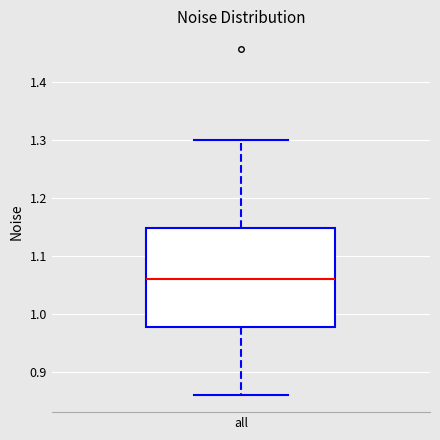

Transcribe this box plot: give where the median line is, the range the box spans, and where the two whiskers end, as read against the y-axis. The values are not printed on the chart, so give them approximately, as read against the axis.

median 1.06, box 0.98 to 1.15, whiskers 0.86 to 1.30